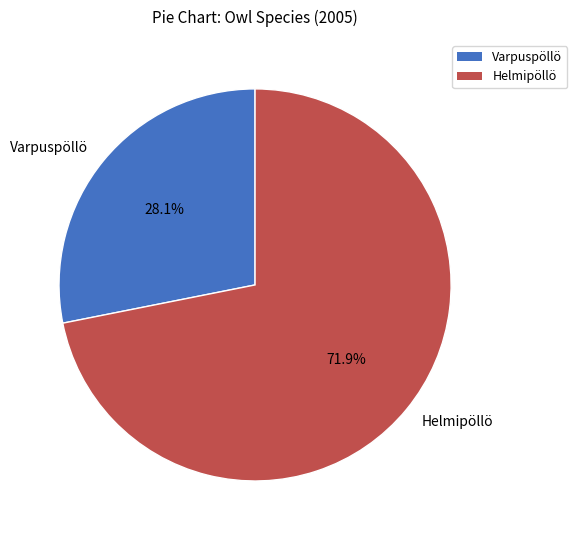

What is the ratio of the value at Helmipöllö to the value at Varpuspöllö?

2.6